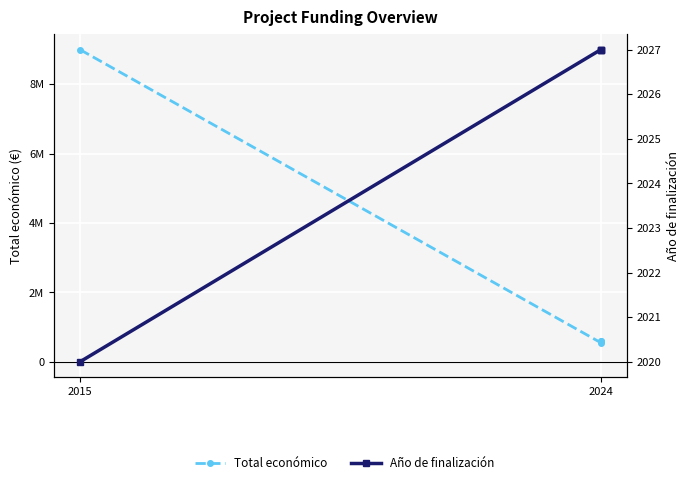

True or false: Año de finalización has more than 0 points higher than both neighbors.

False